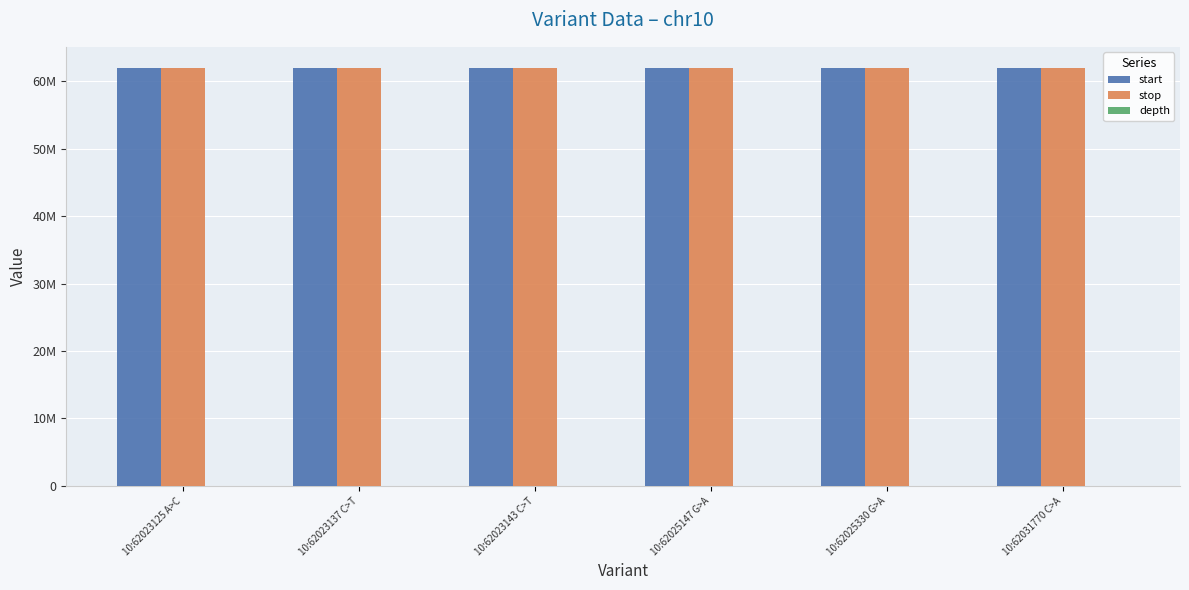

Where does the stop series first go above 62025148?

10:62025330 G>A